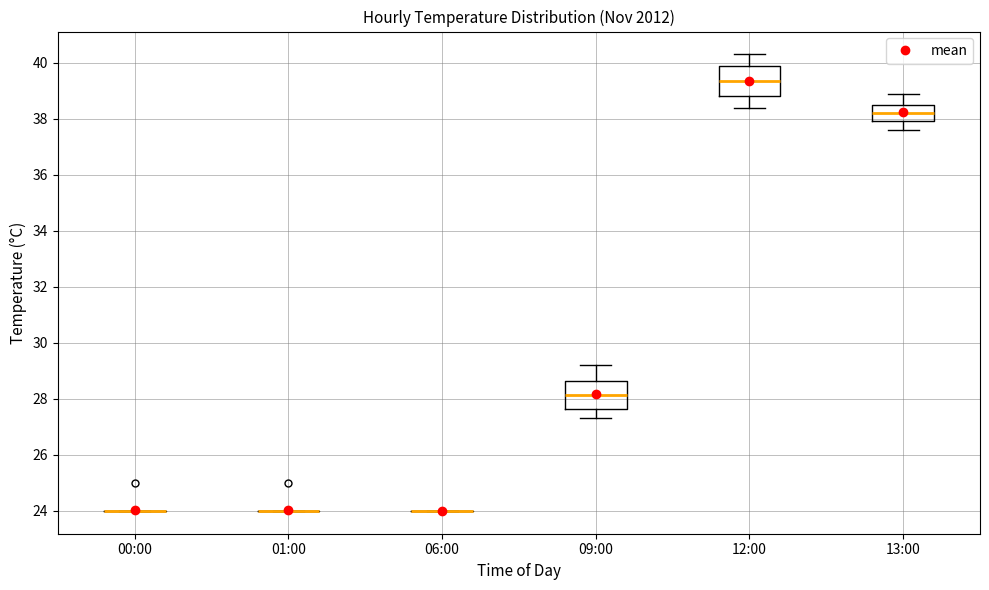

Where does the median line of the box for 09:00 sit on the y-axis? The values are not printed on the chart, so give them approximately, as read against the axis.

28.2